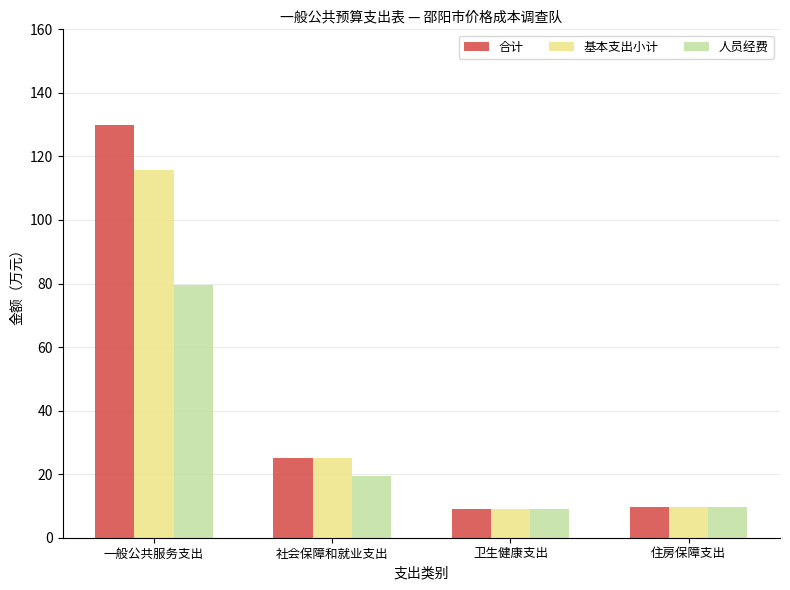

True or false: 人员经费 has a value of 9.5 at 住房保障支出.

True